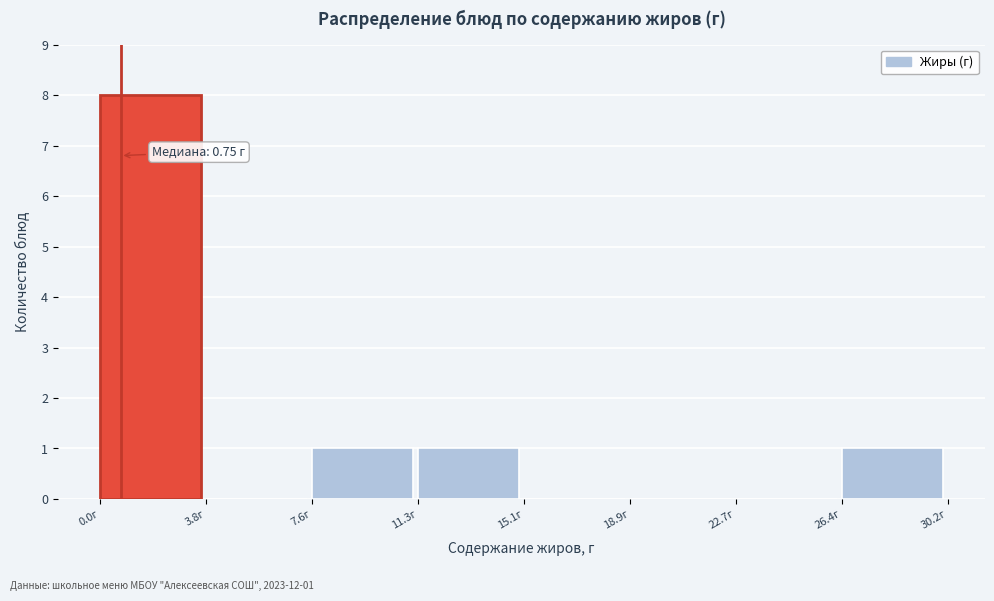

Which range on the x-axis has the tallest bar?

0.0 to 4.0